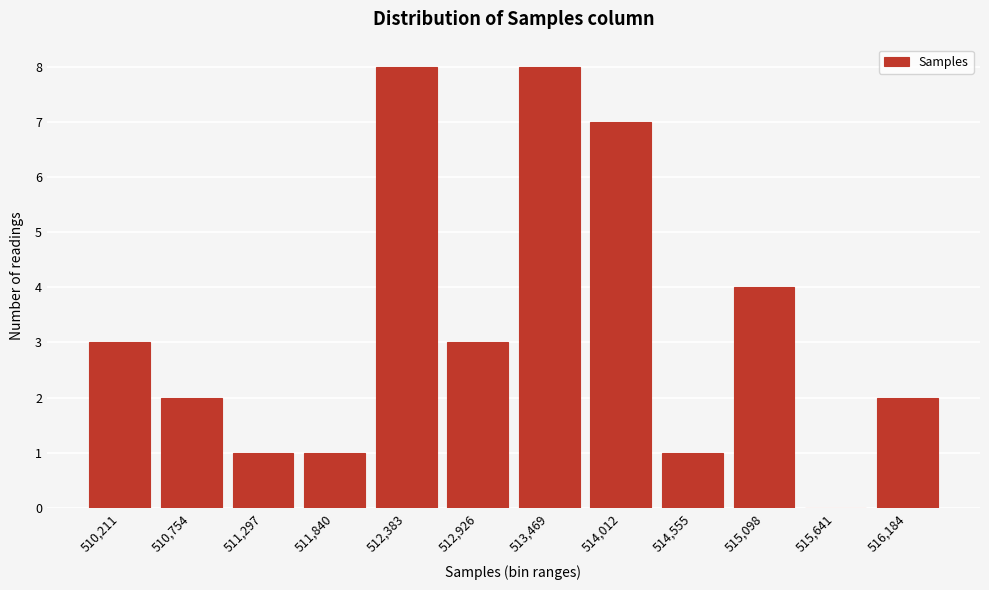

Reading left to right, list all the values displayed in this chart.

510,211=3	510,754=2	511,297=1	511,840=1	512,383=8	512,926=3	513,469=8	514,012=7	514,555=1	515,098=4	515,641=0	516,184=2